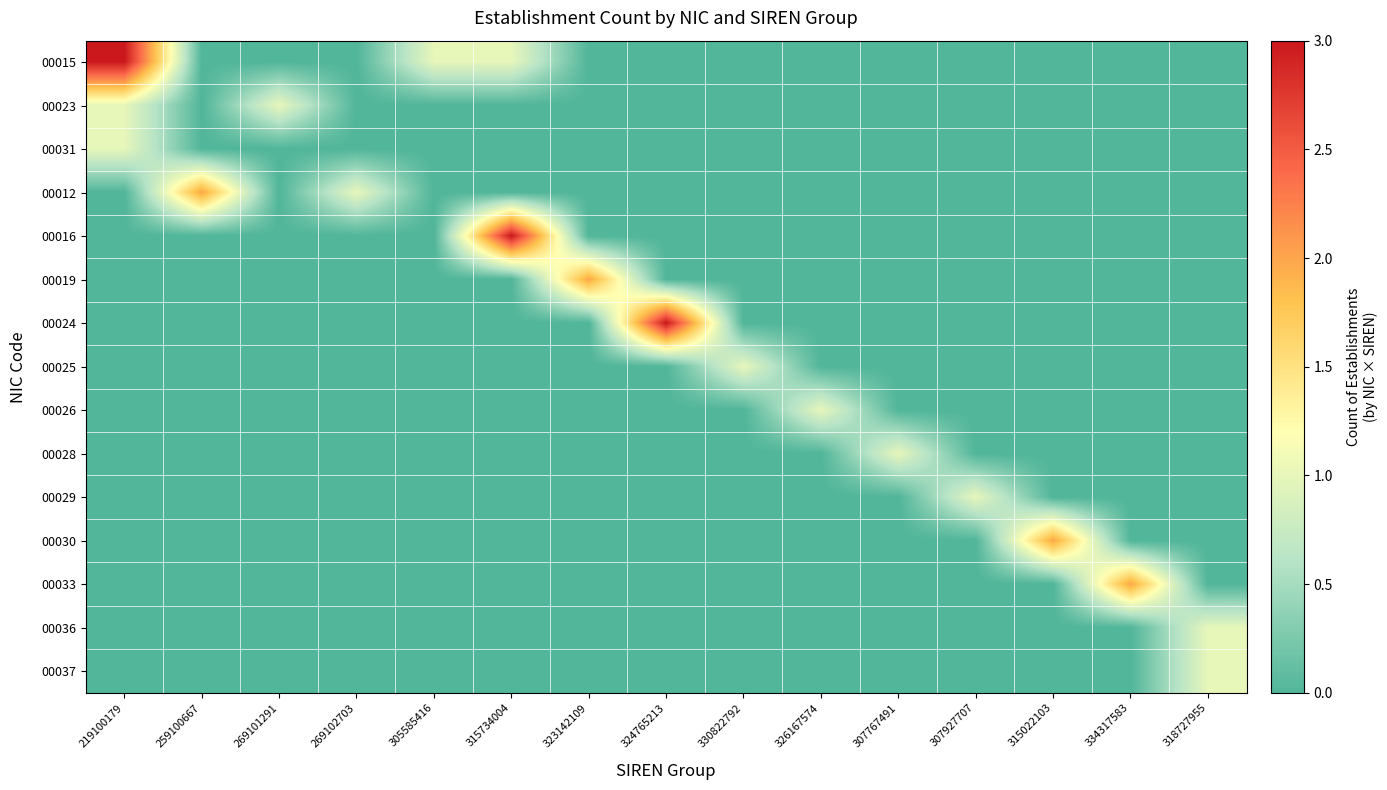

Rank the series at 326167574 from highest to lowest value.

00026, 00015, 00023, 00031, 00012, 00016, 00019, 00024, 00025, 00028, 00029, 00030, 00033, 00036, 00037